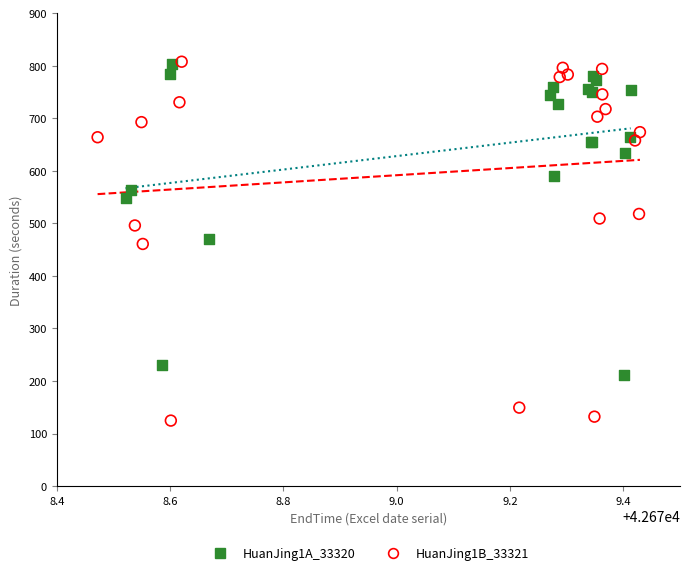

Which series has the largest Y range (max minus min)?

HuanJing1B_33321